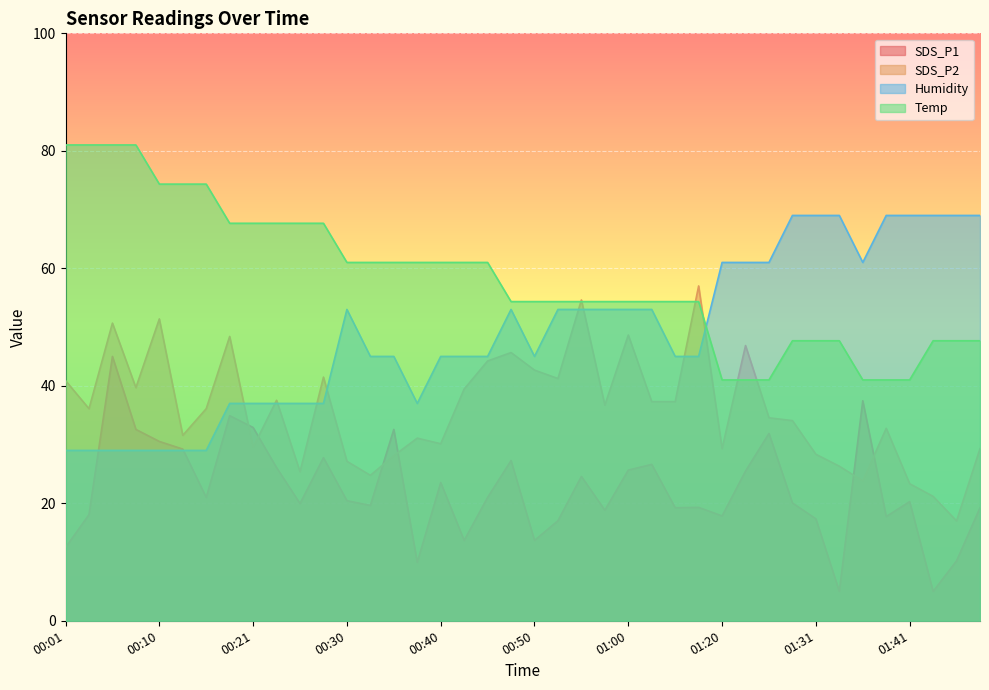

Between 00:47 and 00:35, which is larger?

00:35